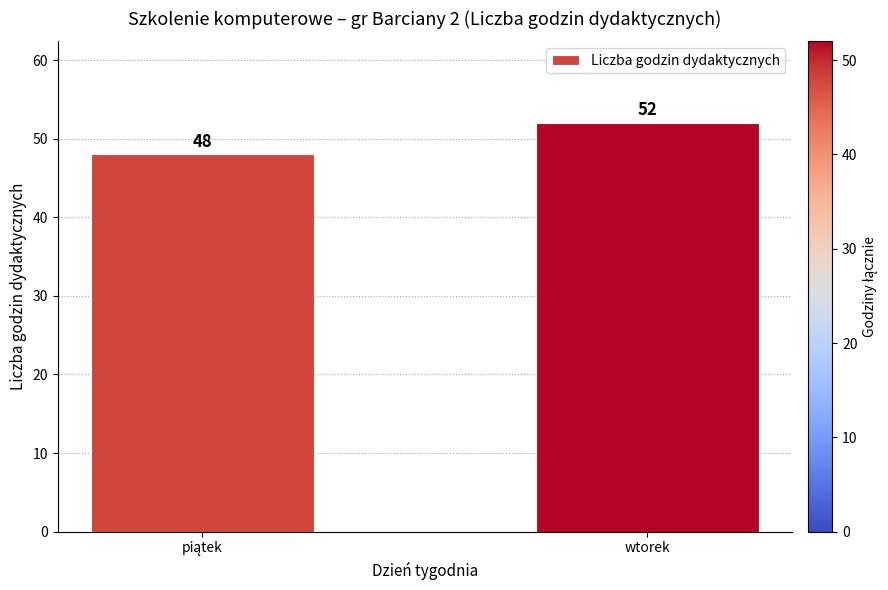

Reading right to left, list all the values displayed in this chart.

52	48